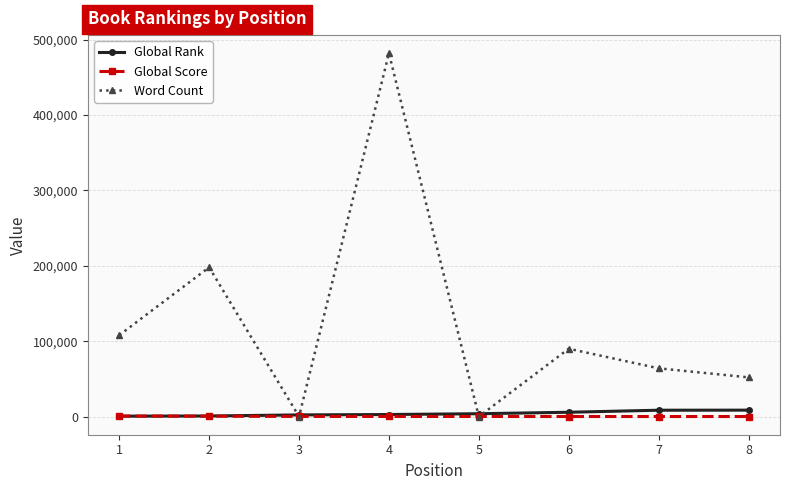

Which series has the widest spread of values?

Word Count